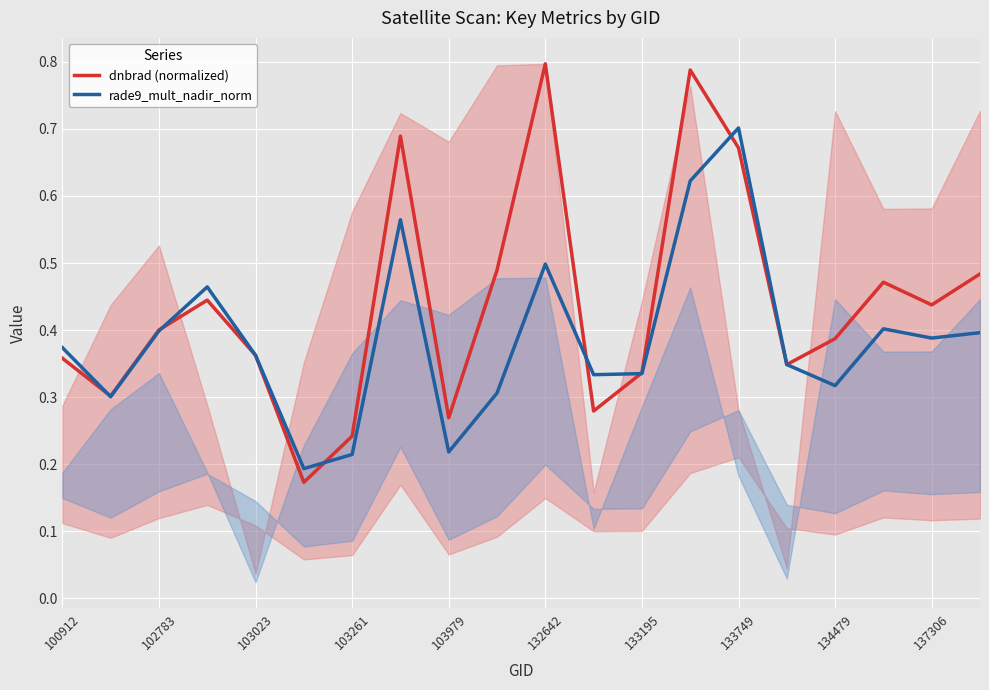

The value of rade9_mult_nadir_norm at 100912 is 0.2. True or false?

False